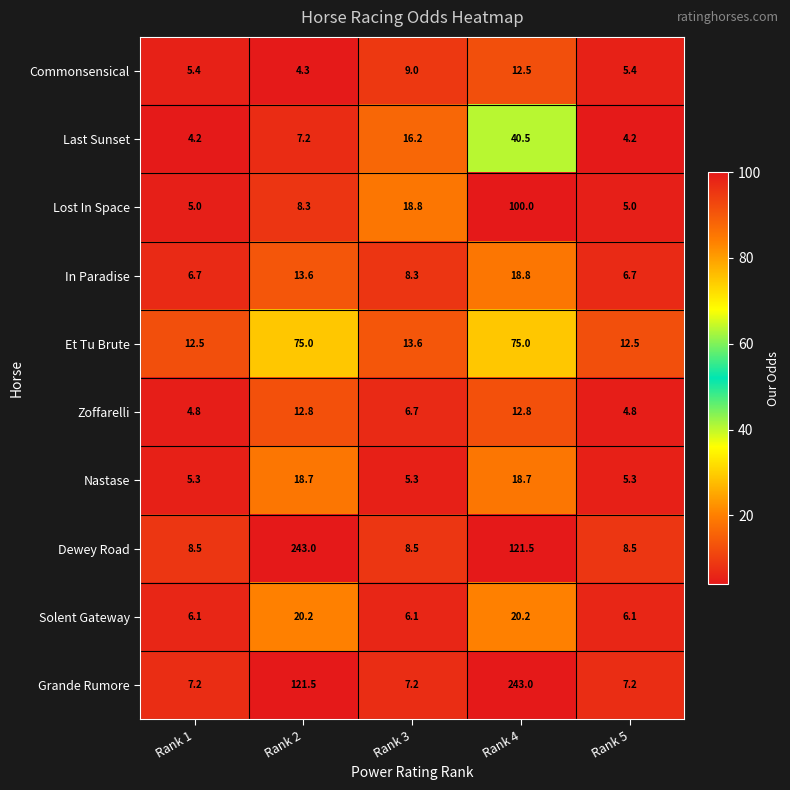

Which series changed the most between Rank 4 and Rank 5?

Grande Rumore